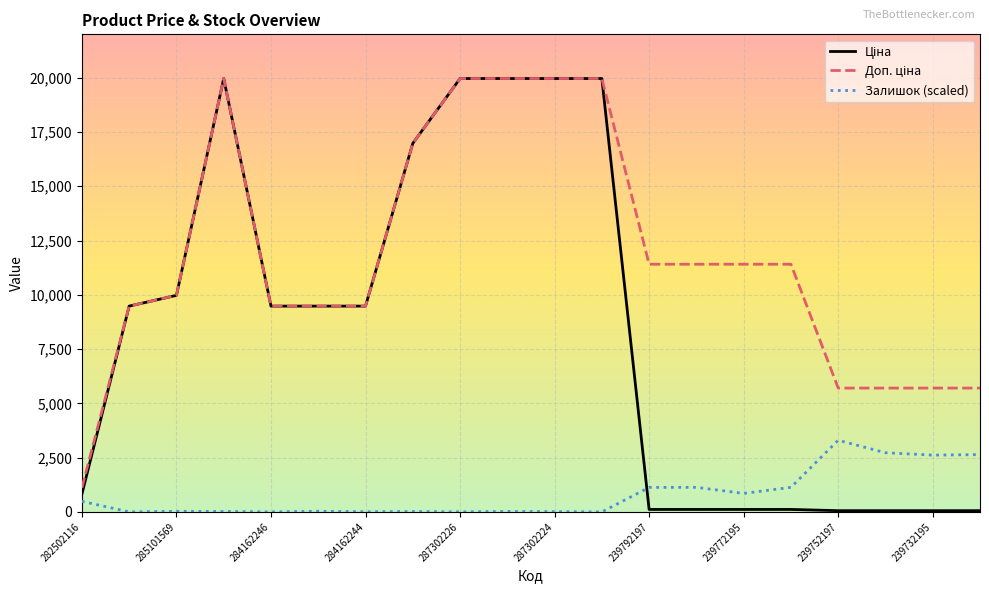

What is the sum of all Доп. ціна values?

234261.6